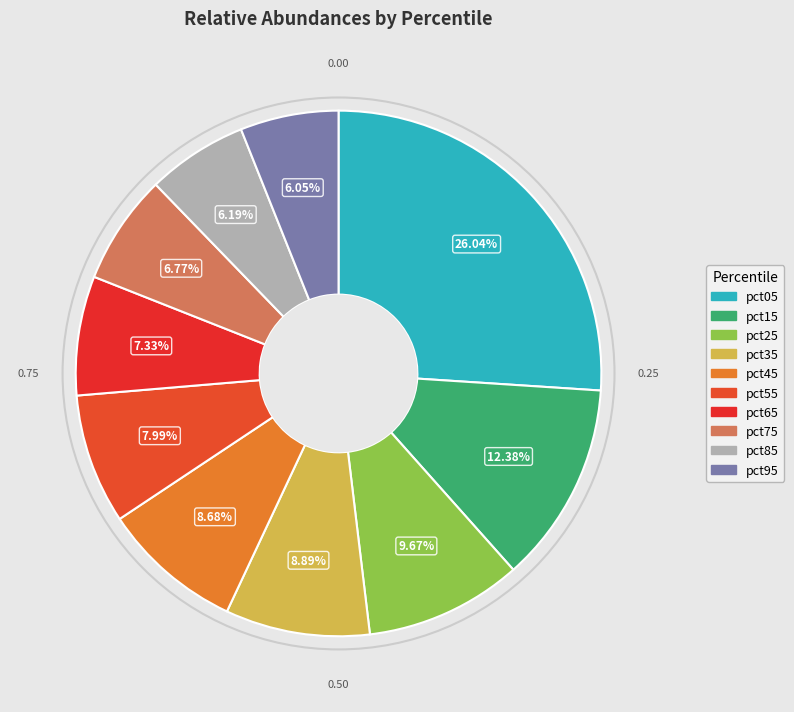

Count the number of slices in the pie.

10